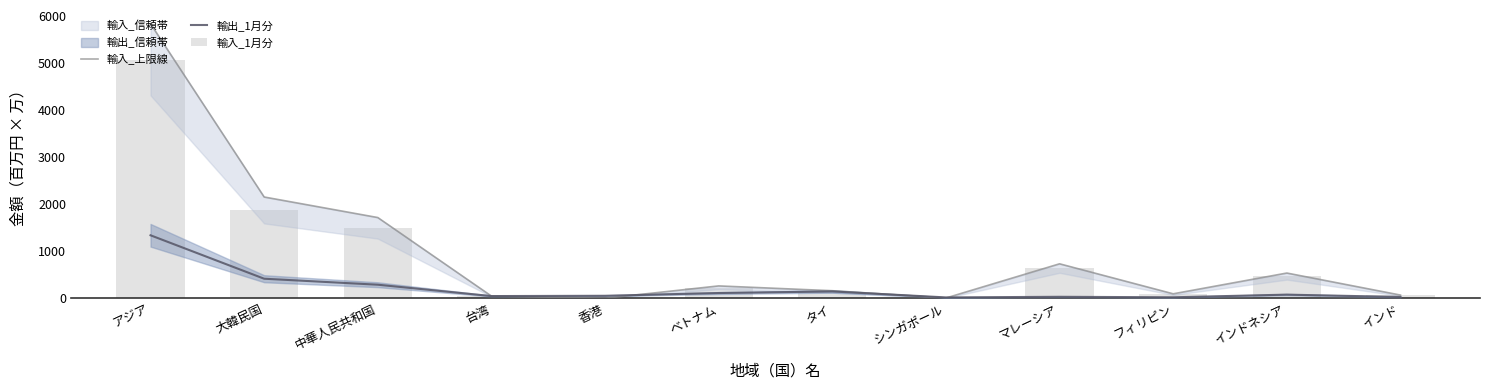

Reading right to left, transcribe all the data shown in this chart.

輸入_上限線: 68.2	536.9	95.0	733.4	5.9	160.6	263.1	0.4	46.9	1717.9	2155.4	5842.6
輸出_1月分: 27.3	77.4	20.8	31.4	18.1	145.3	111.5	52.8	46.8	288.5	416.0	1340.5
輸入_1月分: 59.3	466.9	82.6	637.7	5.1	139.6	228.8	0.3	40.8	1493.9	1874.2	5080.6